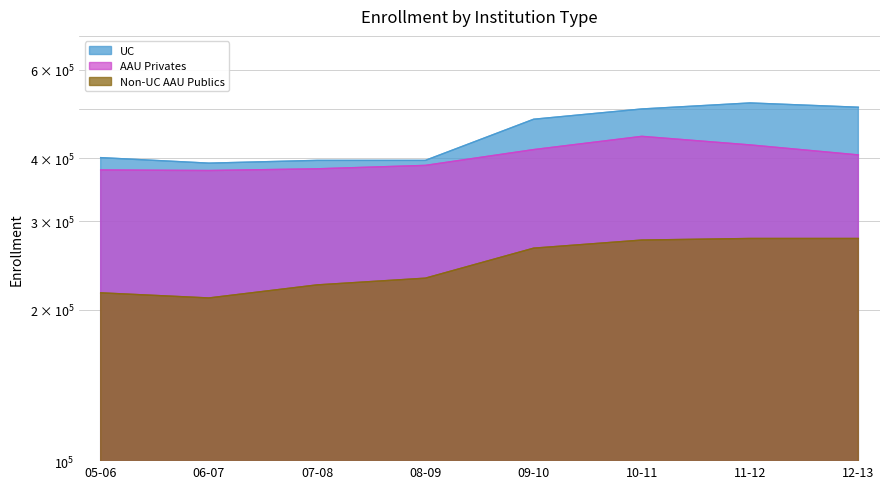

Reading left to right, what are all the values shown in this chart?

UC: 05-06=401000	06-07=391000	07-08=396000	08-09=396000	09-10=478000	10-11=501000	11-12=515000	12-13=505000
Non-UC AAU Publics: 05-06=216000	06-07=211000	07-08=224000	08-09=231000	09-10=265000	10-11=275000	11-12=277000	12-13=277000
AAU Privates: 05-06=379000	06-07=378000	07-08=381000	08-09=387000	09-10=416000	10-11=442000	11-12=425000	12-13=406000